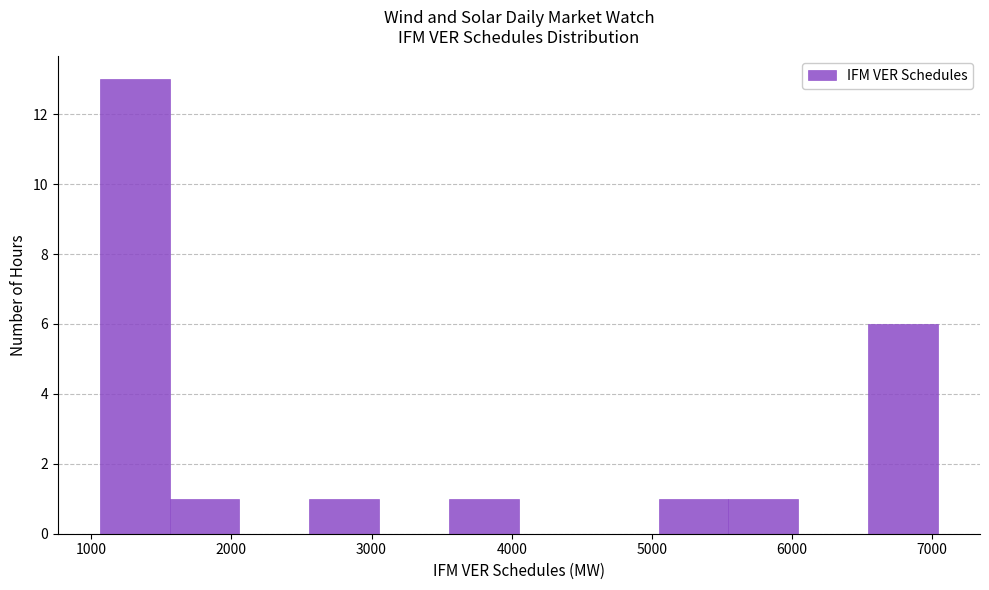

Reading left to right, transcribe this chart: for each bar, give the range it covers on the x-axis and its height. Neither the bar edges nor the heights are printed on the chart, so give them approximately, as read against the axes.

1100 to 1600: 13
1600 to 2100: 1
2100 to 2600: 0
2600 to 3100: 1
3100 to 3600: 0
3600 to 4100: 1
4100 to 4500: 0
4500 to 5000: 0
5000 to 5500: 1
5500 to 6000: 1
6000 to 6500: 0
6500 to 7000: 6